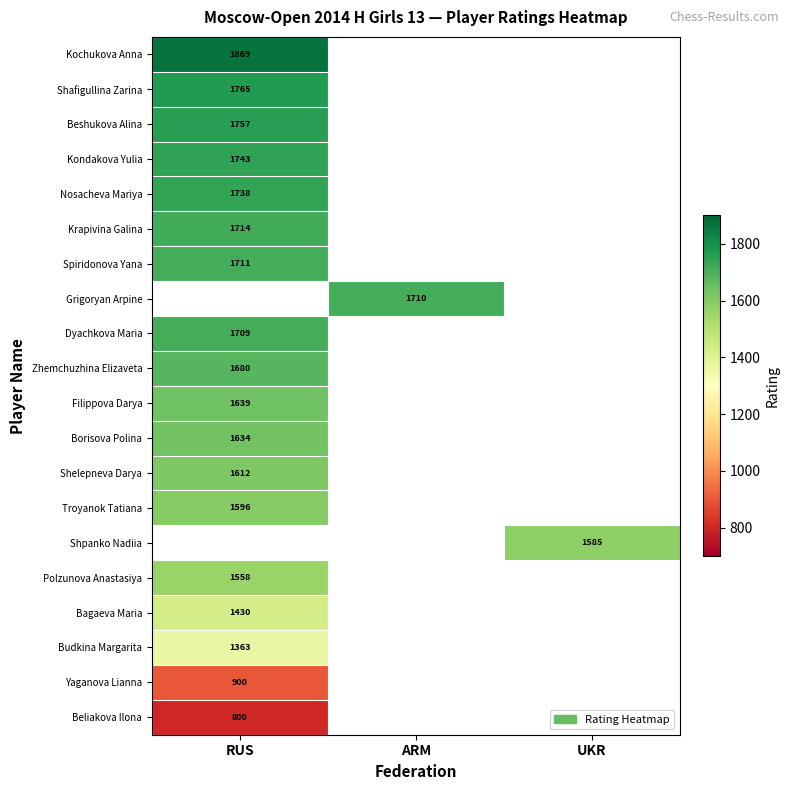

Count the number of data series in this chart.

20